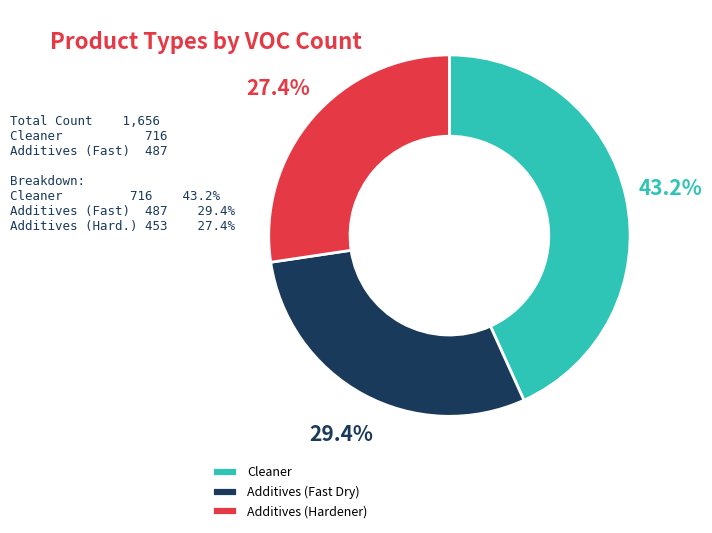

Does Cleaner represent more than half of the total?

No